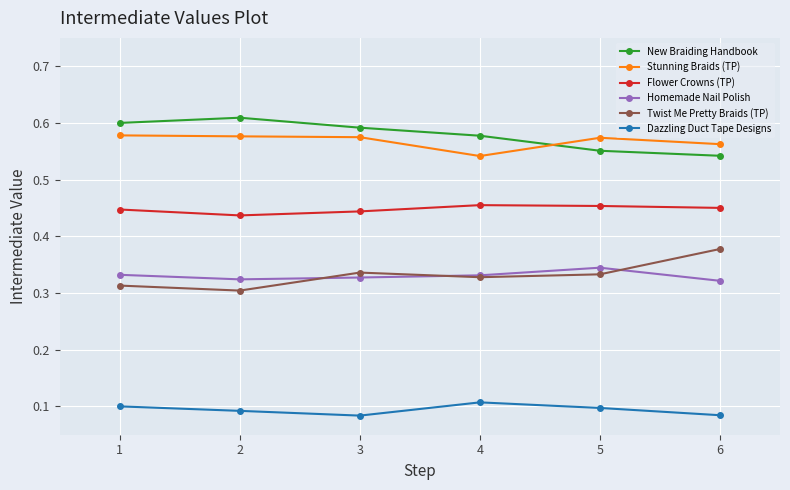

True or false: Stunning Braids (TP) has more than 2 points higher than both neighbors.

False